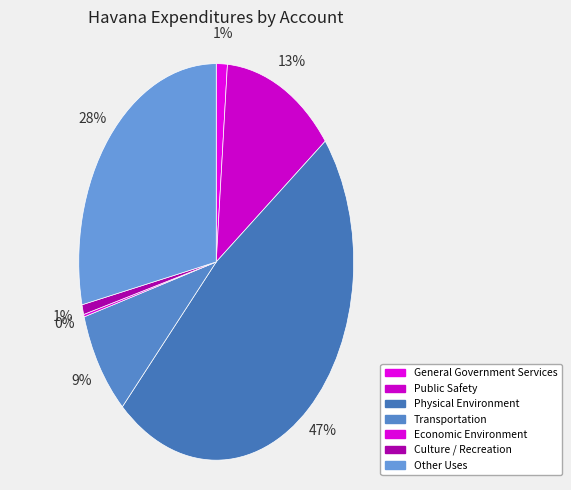

To the nearest percent, what percentage of the pie is Transportation?

9%